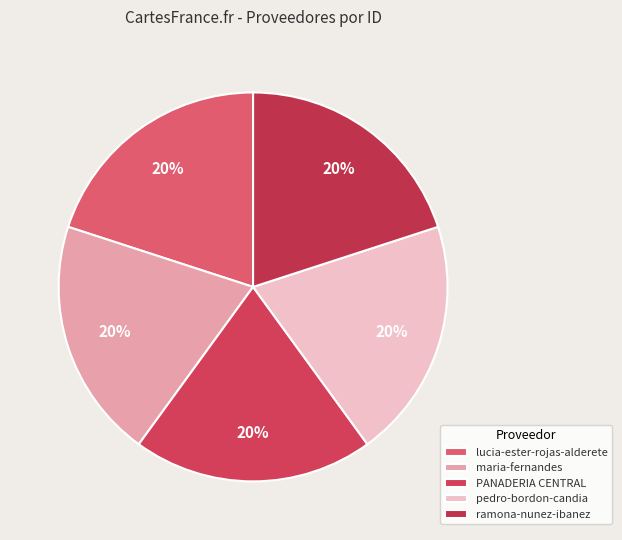

How many slices are in this pie chart?

5